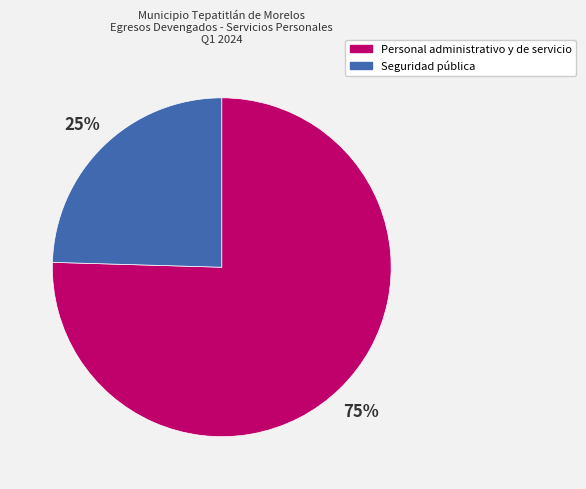

True or false: Personal administrativo y de servicio accounts for 70% of the total.

False